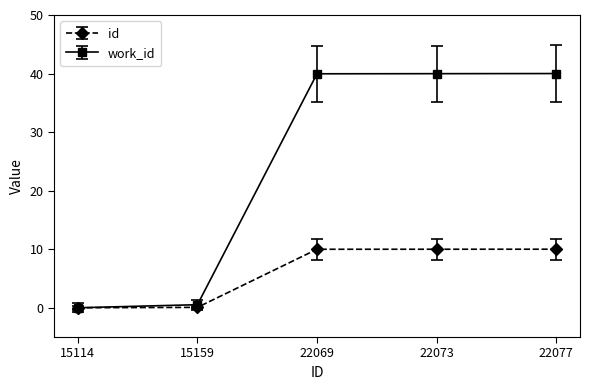

How many data points in id are less than 9?

2